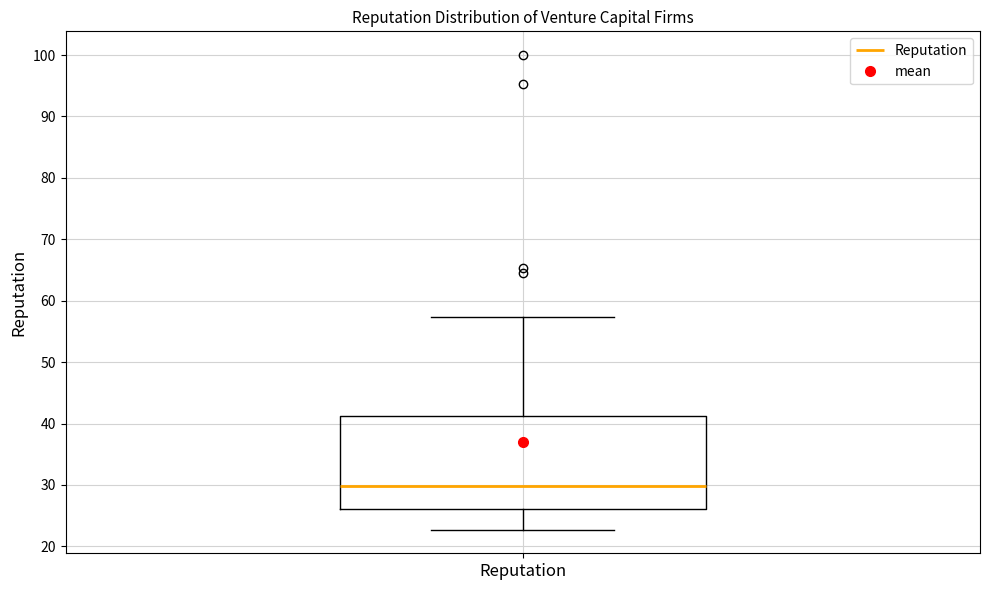

Where does the upper whisker of the box for Reputation end on the y-axis? The values are not printed on the chart, so give them approximately, as read against the axis.

57